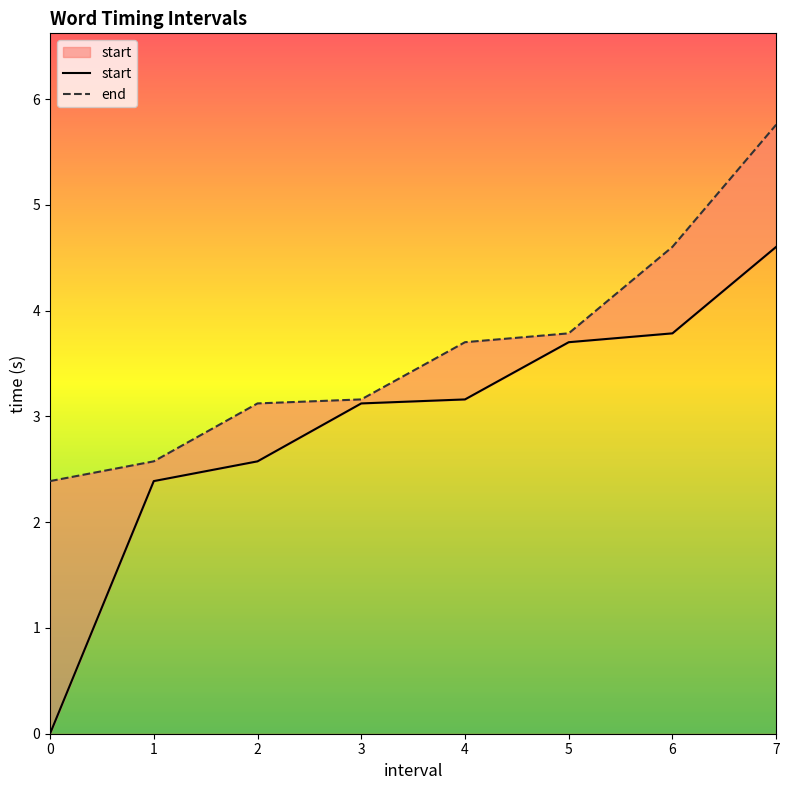

True or false: end and start cross at least once.

False